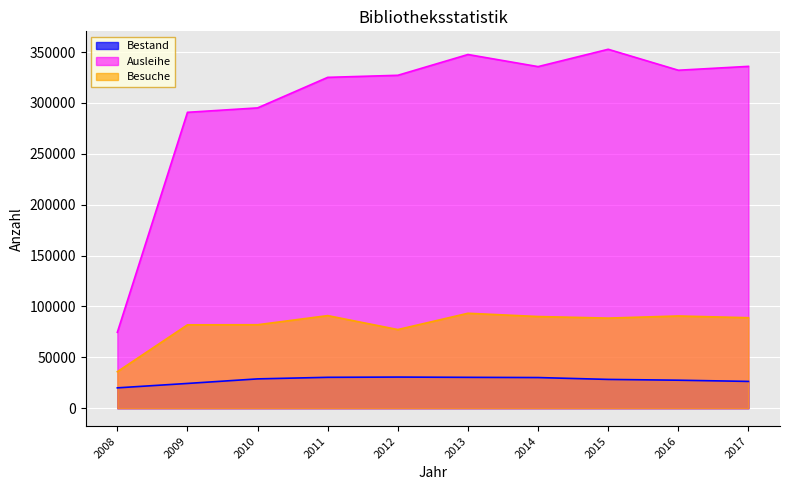

What is the average value of the Bestand series?

27672